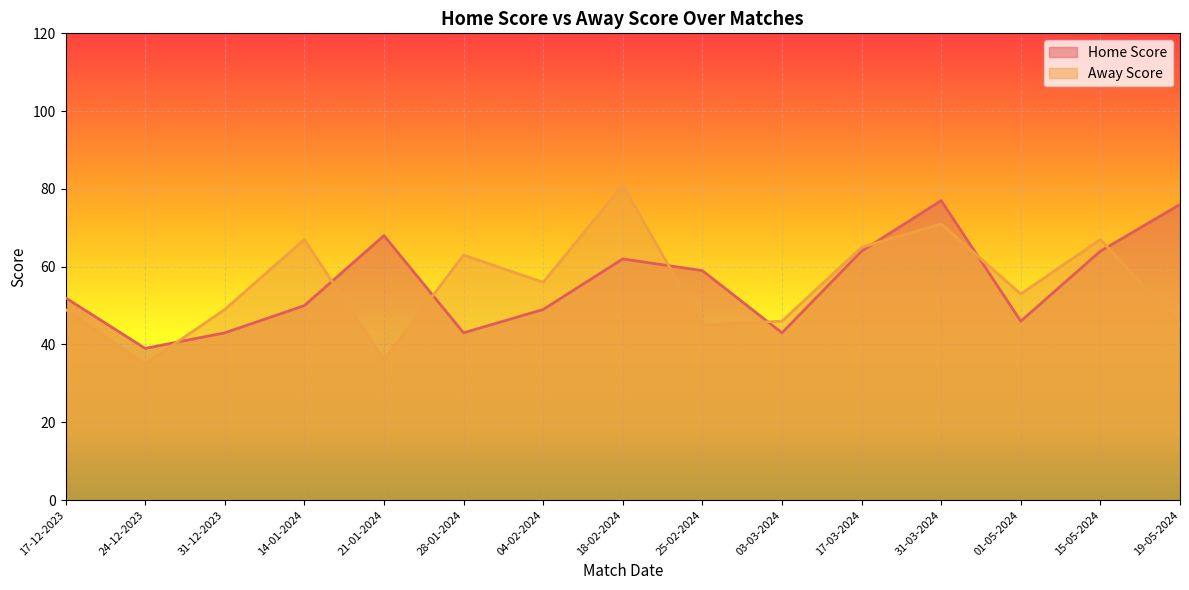

What position from the left is 01-05-2024?

13